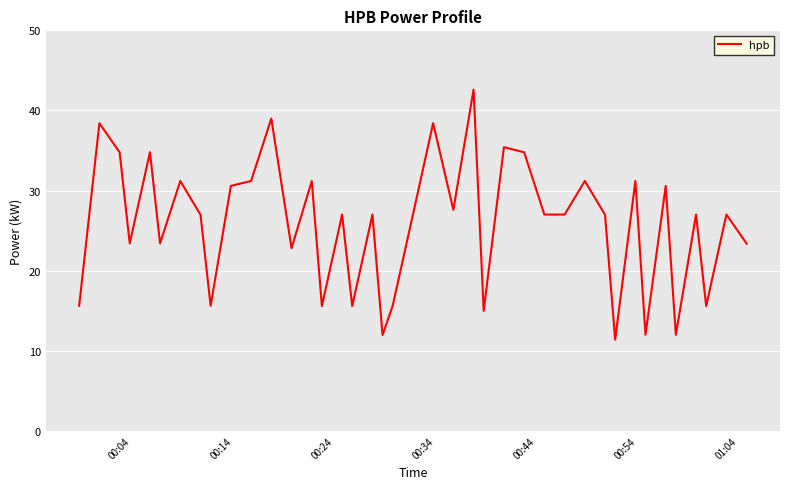

Does the chart display data point markers on the line(s)?

No